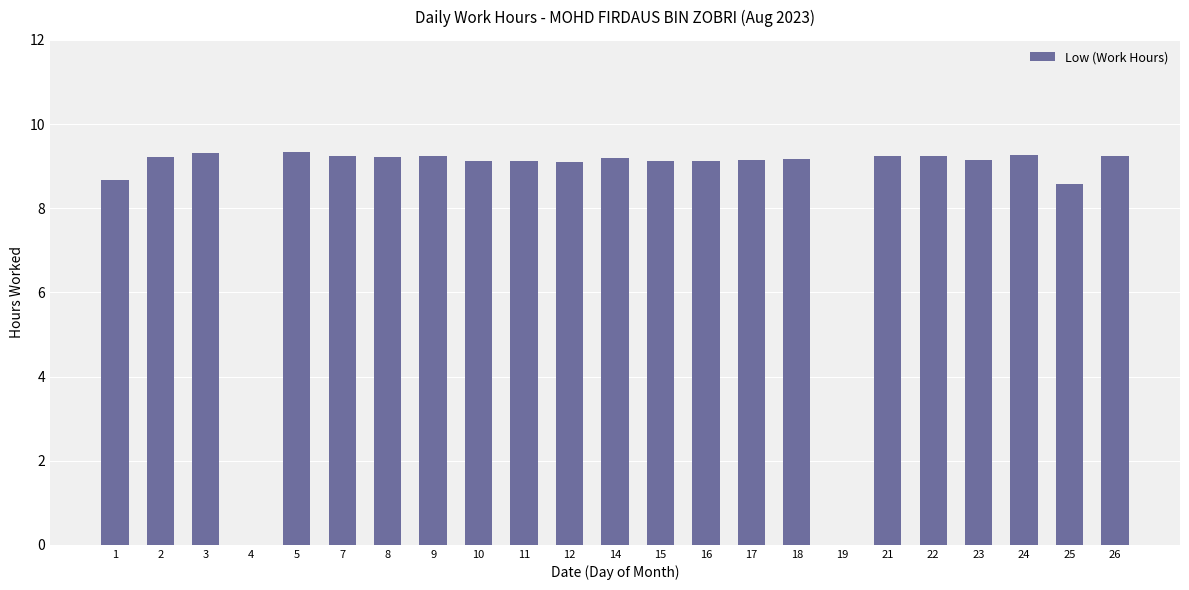

What is the sum of all values?

191.9